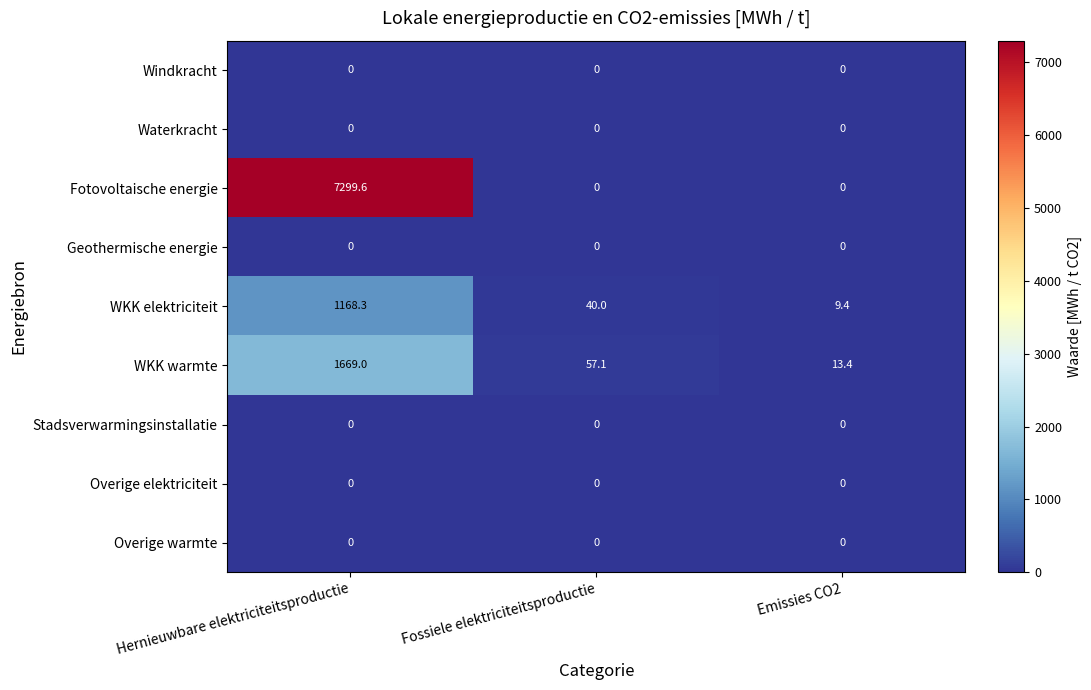

What is the maximum value shown in the chart?

7299.6